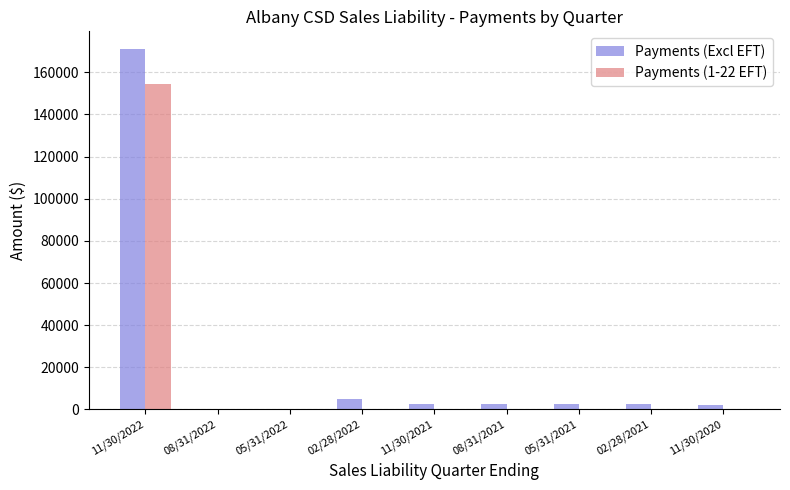

Which series has the largest total across all categories?

Payments (Excl EFT)